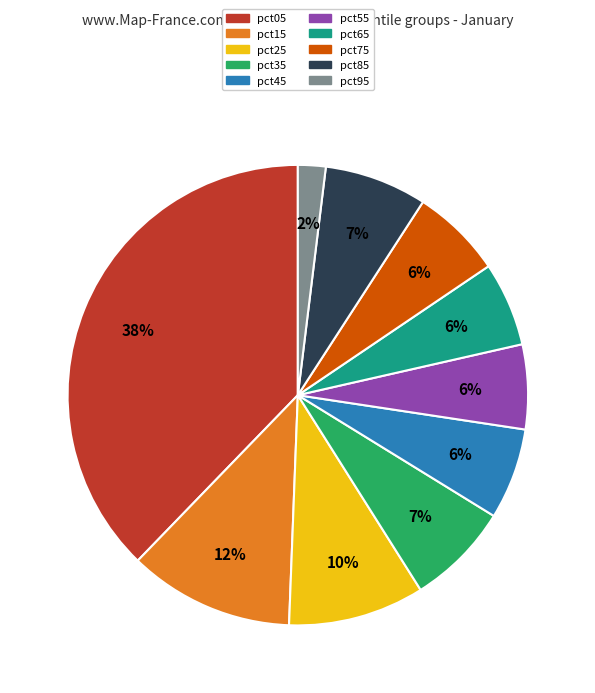

Is it true that pct55 is 1% of the pie?

False